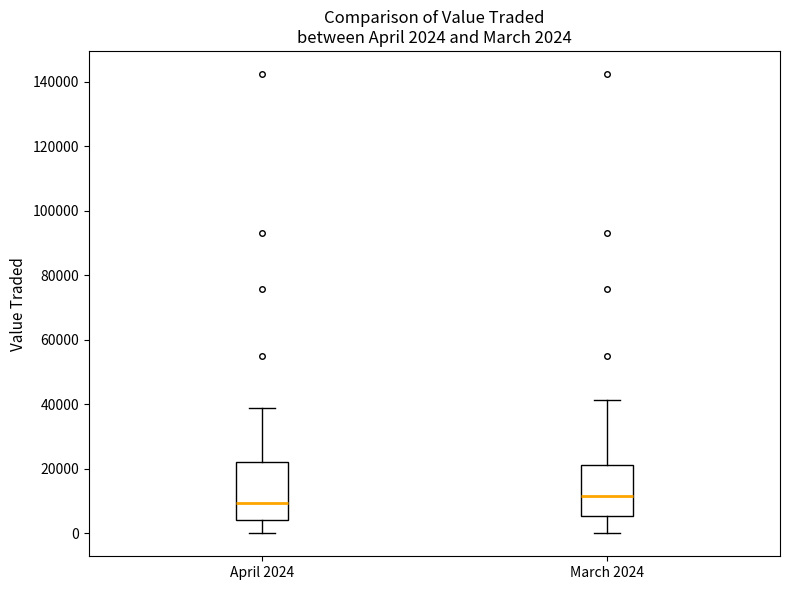

Comparing the boxes themselves (not the whiskers), which one is the tallest?

April 2024